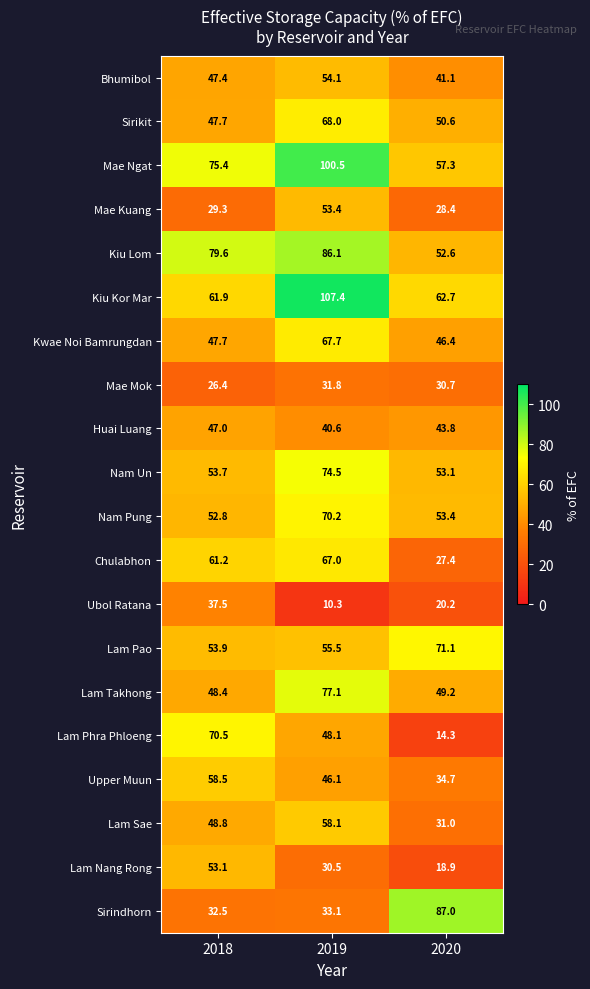

What is the average value of the Mae Kuang series?

37.0